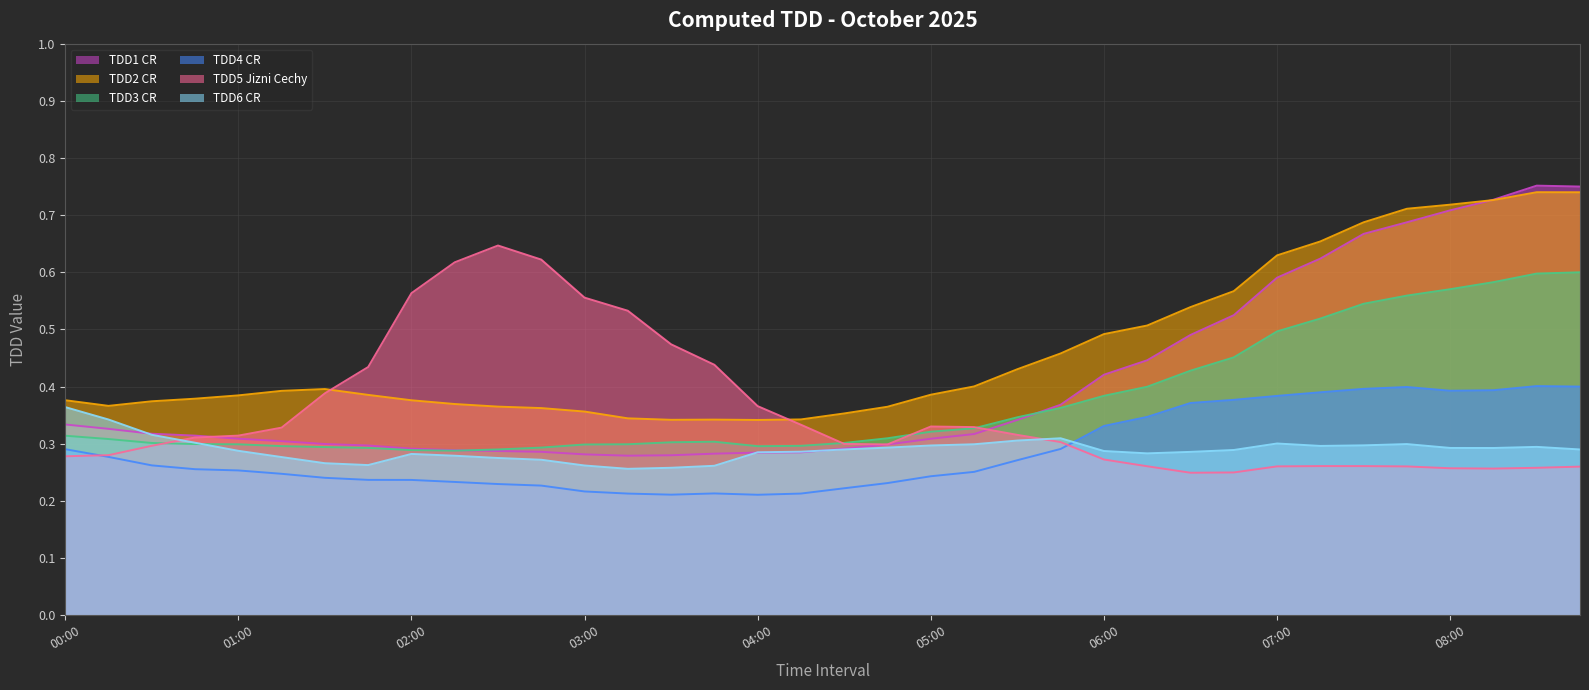

What is the difference between the second highest and second lowest values in the TDD6 CR series?

0.1